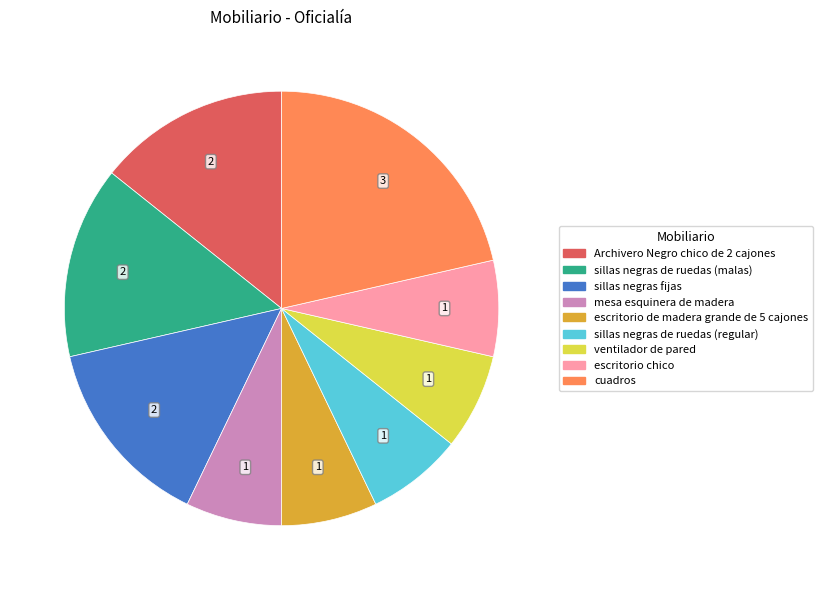

Does any single category account for the majority?

No